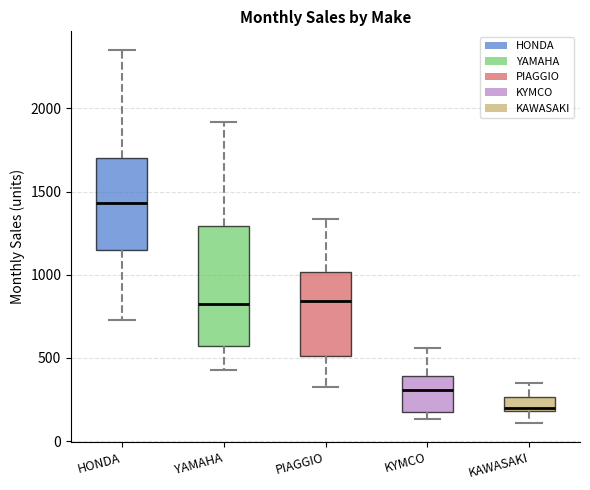

Where does the lower whisker of the box for YAMAHA end on the y-axis? The values are not printed on the chart, so give them approximately, as read against the axis.

450